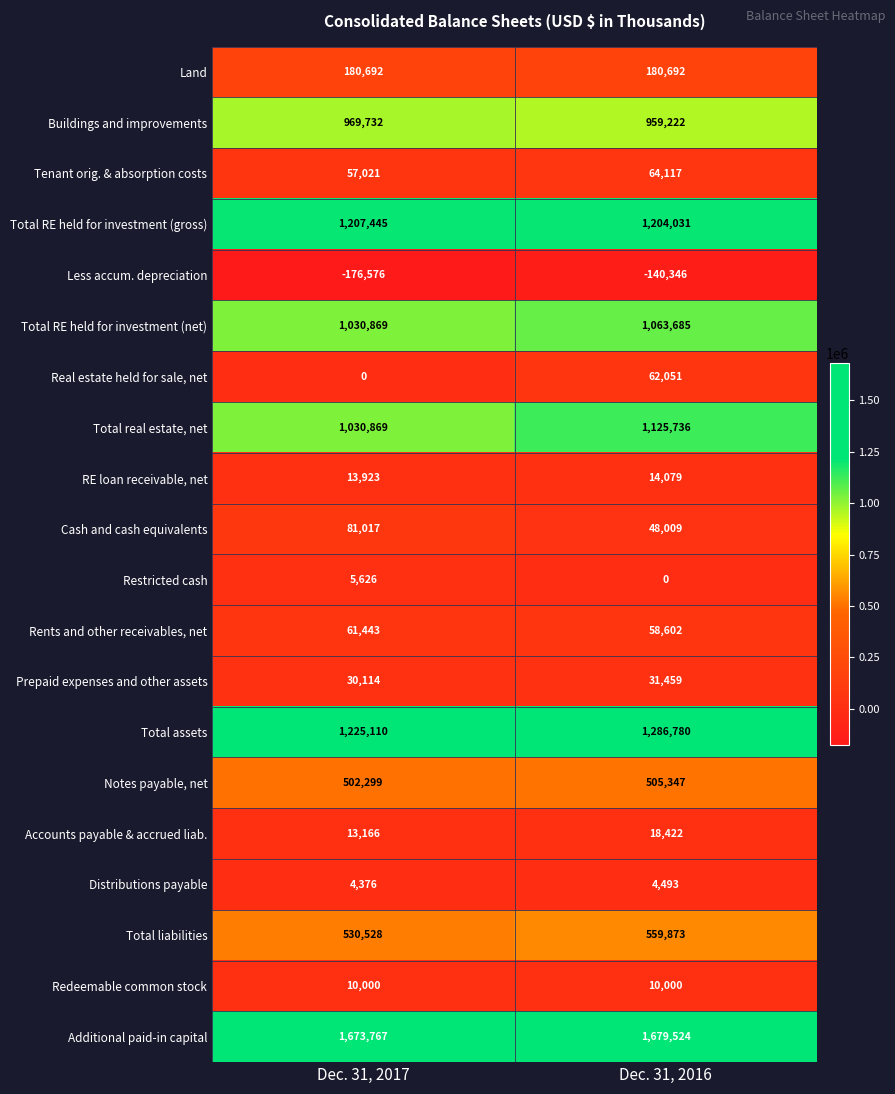

Which series changed the most between Dec. 31, 2017 and Dec. 31, 2016?

Total real estate, net